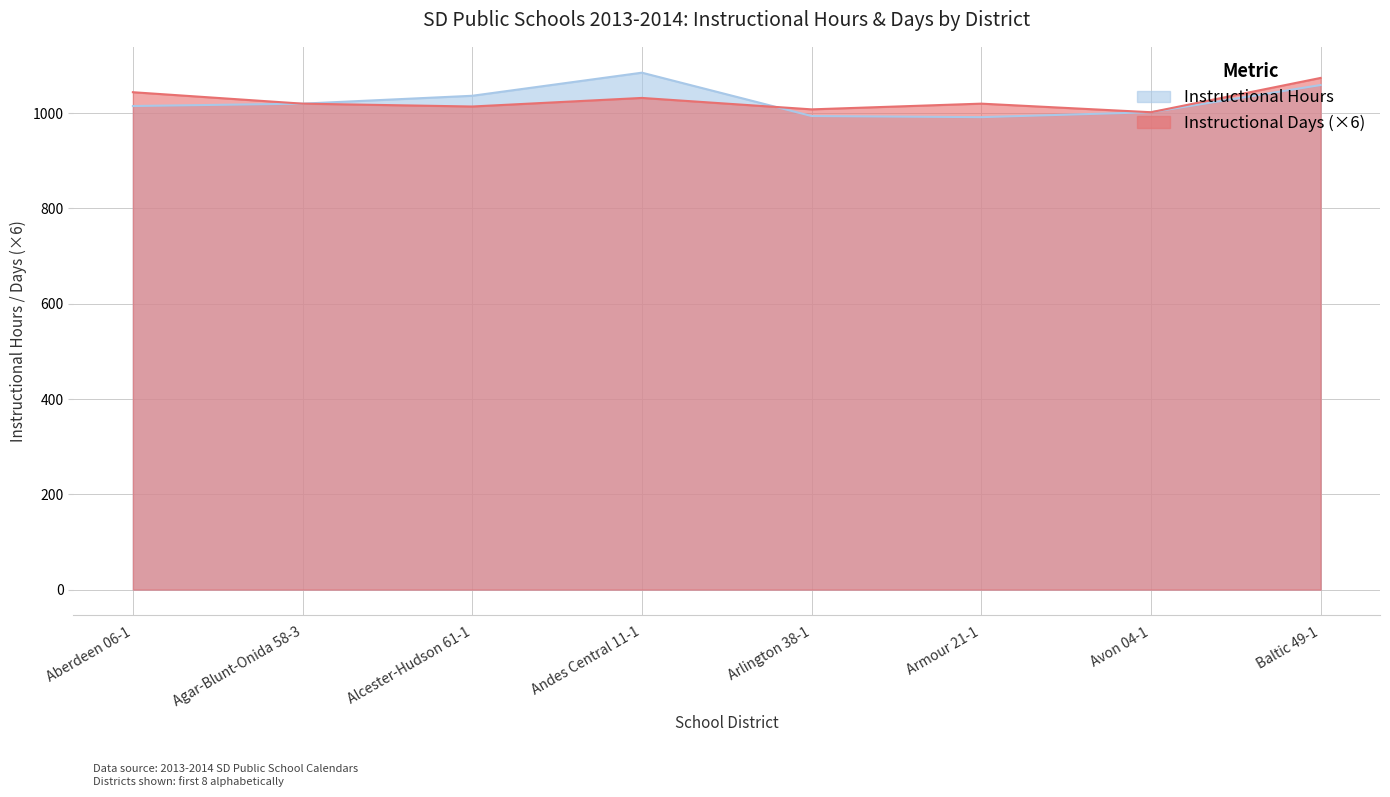

What is the label of the 1st point from the right?

Baltic 49-1